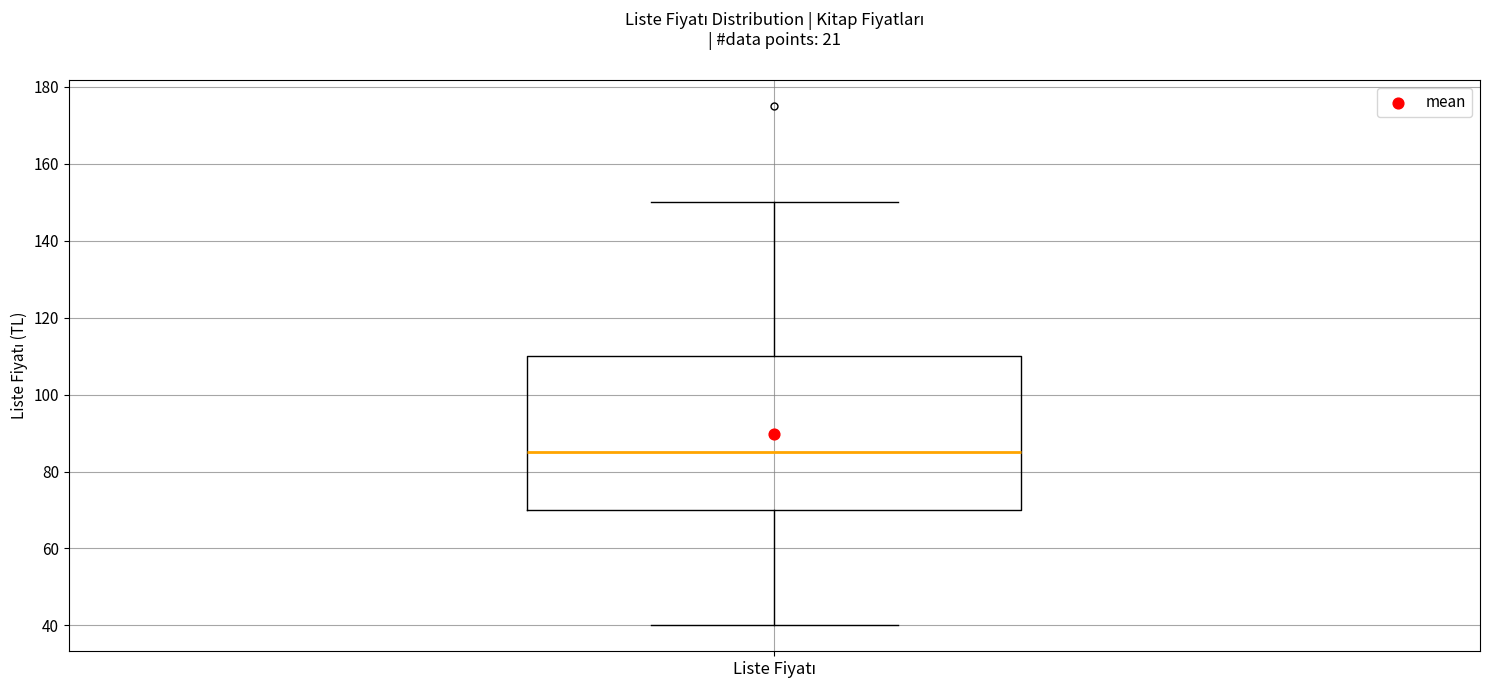

Read this box plot against the y-axis: the position of the median line, the range covered by the box, and the ends of both whiskers. The values are not printed on the chart, so give them approximately, as read against the axis.

median 86, box 70 to 110, whiskers 40 to 150